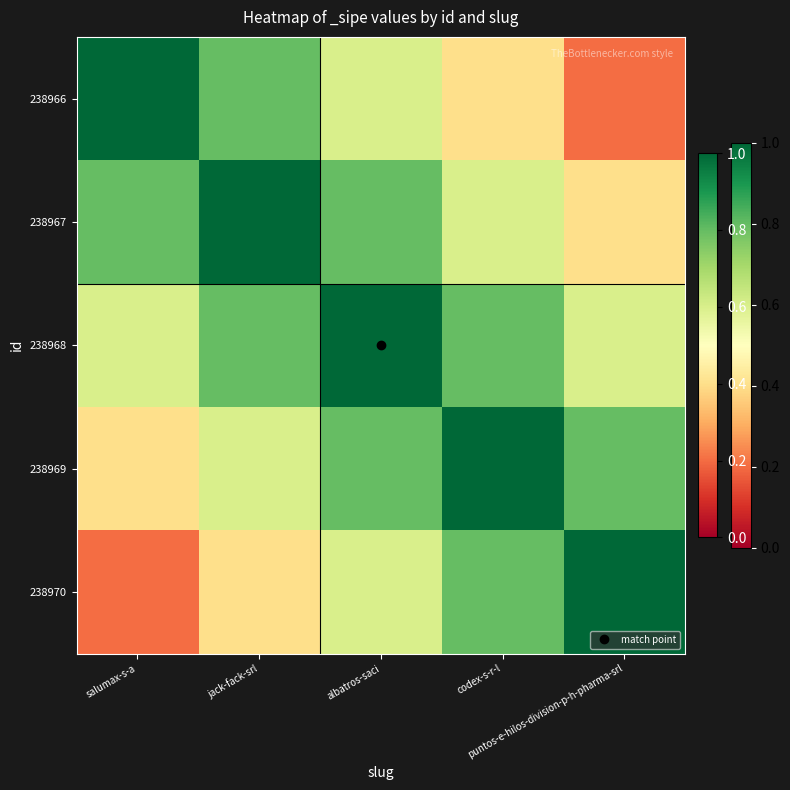

At which category is the sum across all series the highest?

albatros-saci